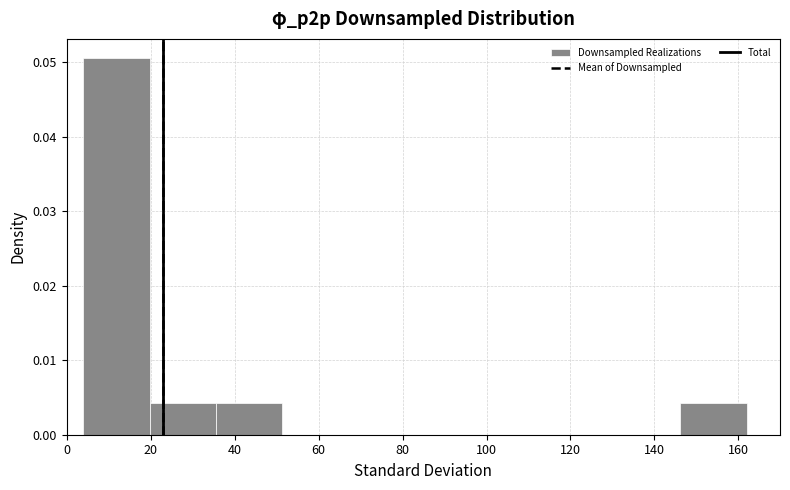

Reading left to right, transcribe this chart: for each bar, give the range it covers on the x-axis and its height. Neither the bar edges nor the heights are printed on the chart, so give them approximately, as read against the axes.

4.0 to 19.8: 0.051
19.8 to 35.6: 0.004
35.6 to 51.4: 0.004
51.4 to 67.2: 0
67.2 to 83.0: 0
83.0 to 98.8: 0
98.8 to 114.6: 0
114.6 to 130.4: 0
130.4 to 146.2: 0
146.2 to 162.0: 0.004